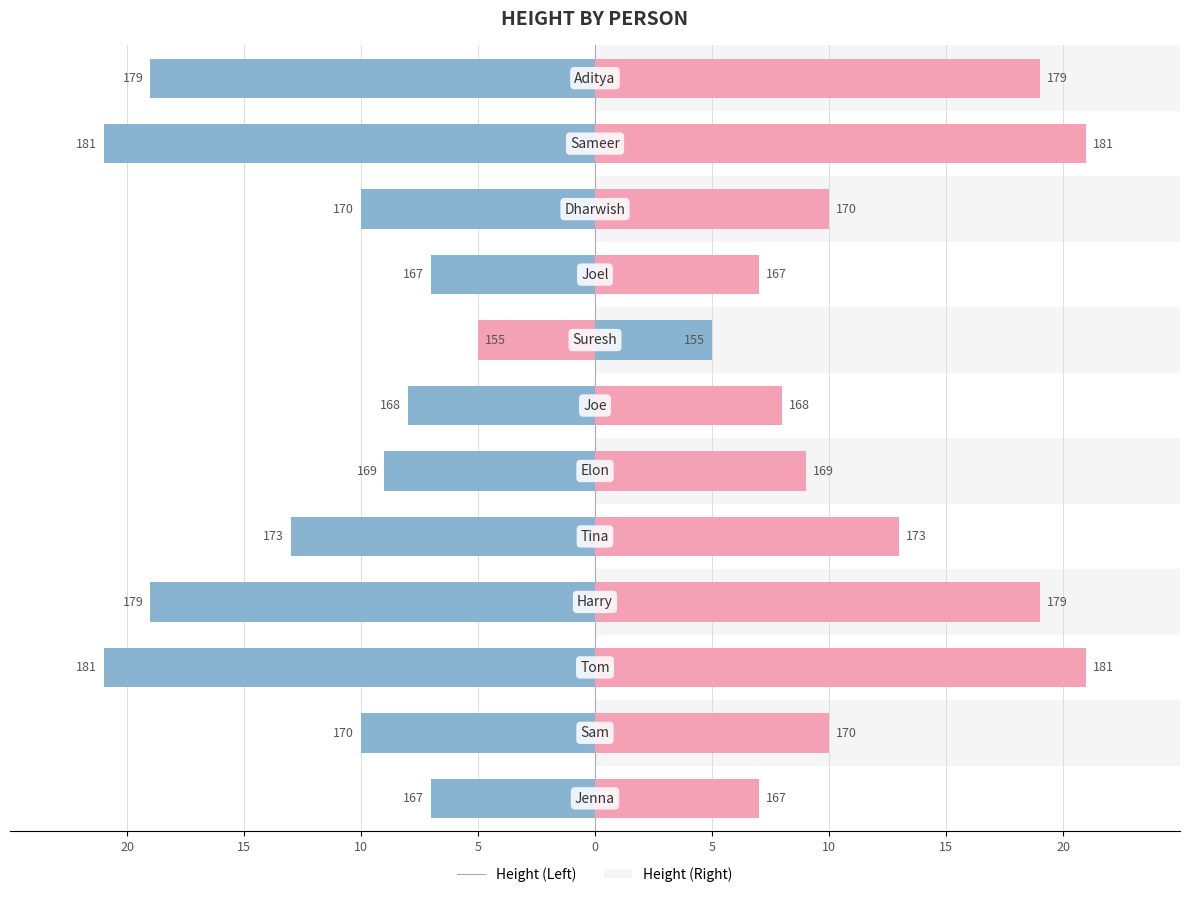

Which series has the largest range (max minus min)?

Left (Blue)